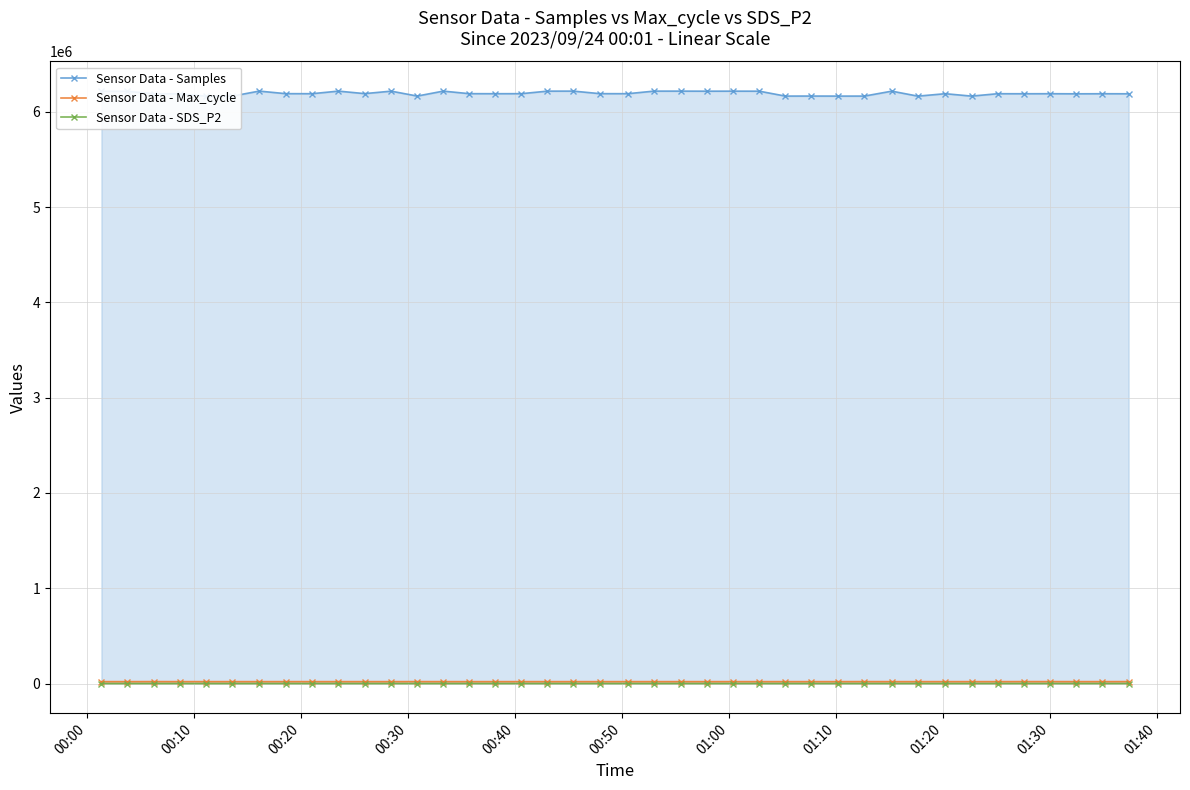

Reading left to right, transcribe all the data shown in this chart.

Sensor Data - Samples: 6215426.0	6215048.0	6189027.0	6188283.0	6163798.0	6163988.0	6217066.0	6190107.0	6189775.0	6216887.0	6190563.0	6216453.0	6164986.0	6216872.0	6190051.0	6189691.0	6190018.0	6216586.0	6216838.0	6190166.0	6189868.0	6216812.0	6216754.0	6216119.0	6216436.0	6216136.0	6164668.0	6165105.0	6164569.0	6164700.0	6216391.0	6164299.0	6189678.0	6164529.0	6189489.0	6189213.0	6189604.0	6188552.0	6189353.0	6188907.0
Sensor Data - Max_cycle: 20017.0	20029.0	20400.0	20066.0	20047.0	20023.0	20035.0	20086.0	20021.0	20078.0	20016.0	20023.0	20428.0	20091.0	20016.0	20009.0	20071.0	20020.0	20012.0	20023.0	20021.0	20012.0	20091.0	20084.0	20028.0	20020.0	20017.0	20027.0	20016.0	20387.0	20013.0	20013.0	20094.0	20050.0	20027.0	20448.0	20439.0	20021.0	20052.0	20452.0
Sensor Data - SDS_P2: 0.4	1.1	2.4	2.2	0.6	0.5	5.7	1.4	10.7	5.7	3.1	0.5	0.5	0.4	0.8	3.4	9.9	2.9	6.3	7.3	0.7	3.2	0.4	0.8	1.9	2.7	0.5	0.8	3.1	0.6	0.7	0.7	0.5	0.9	4.7	4.8	5.0	0.6	69.2	15.2